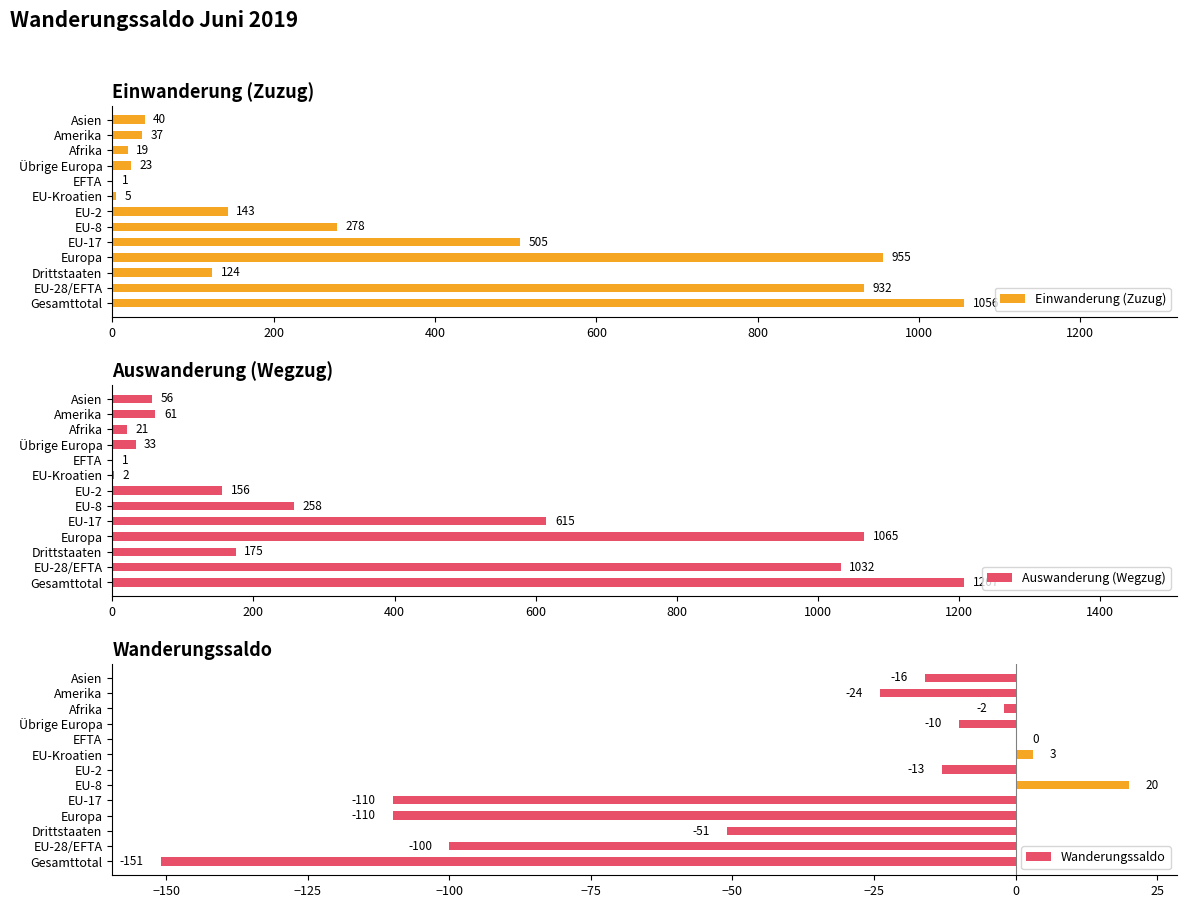

Which series has the largest range (max minus min)?

Auswanderung (Wegzug)